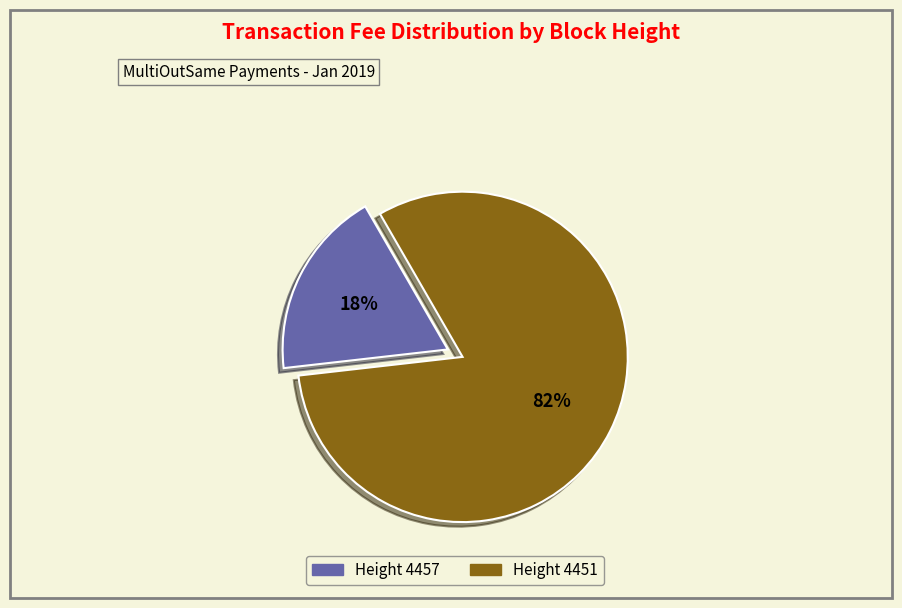

Does any single category account for the majority?

Yes